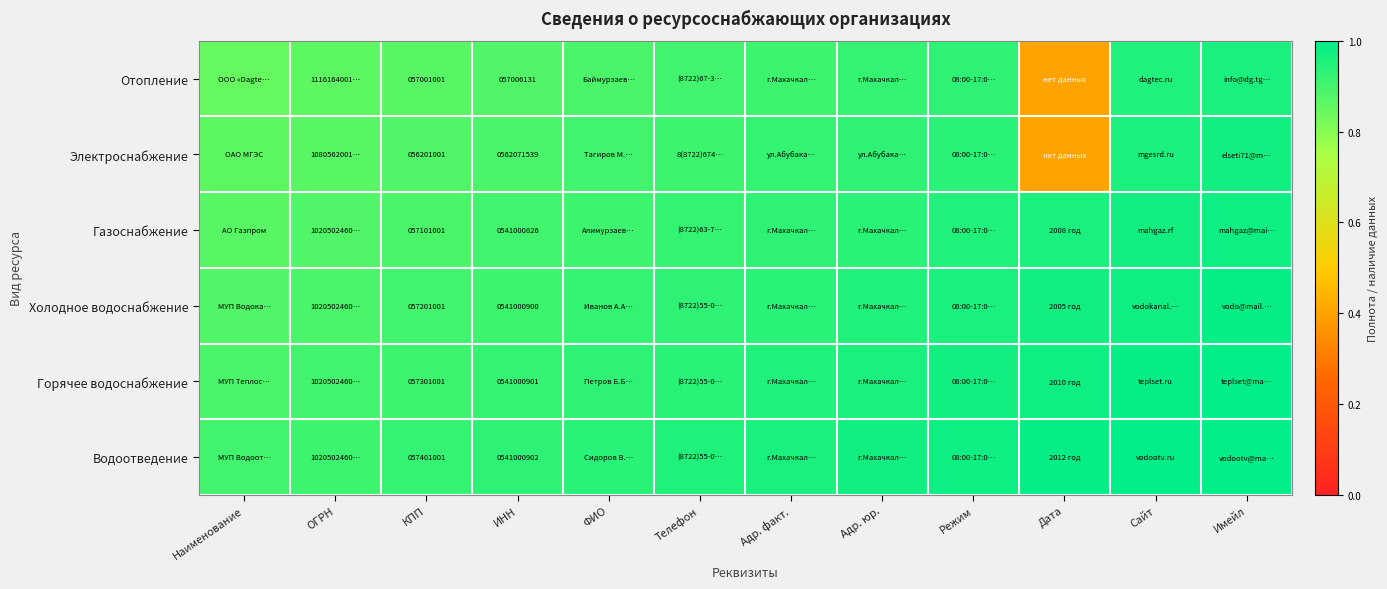

At which label is Отопление closest to 0?

Дата